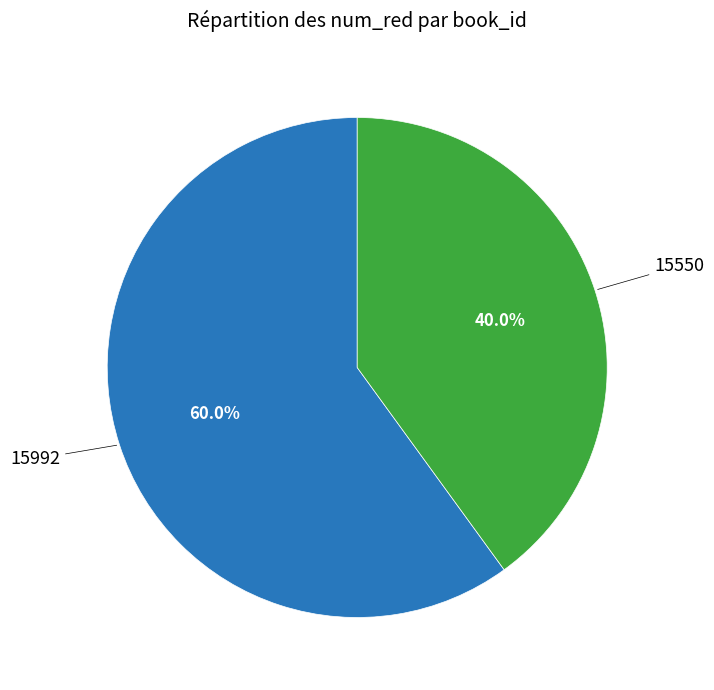

Between 15550 and 15992, which is larger?

15992